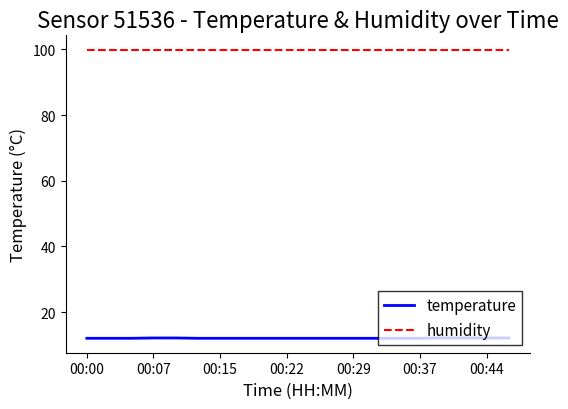

What is the sum of all humidity values?

1998.0